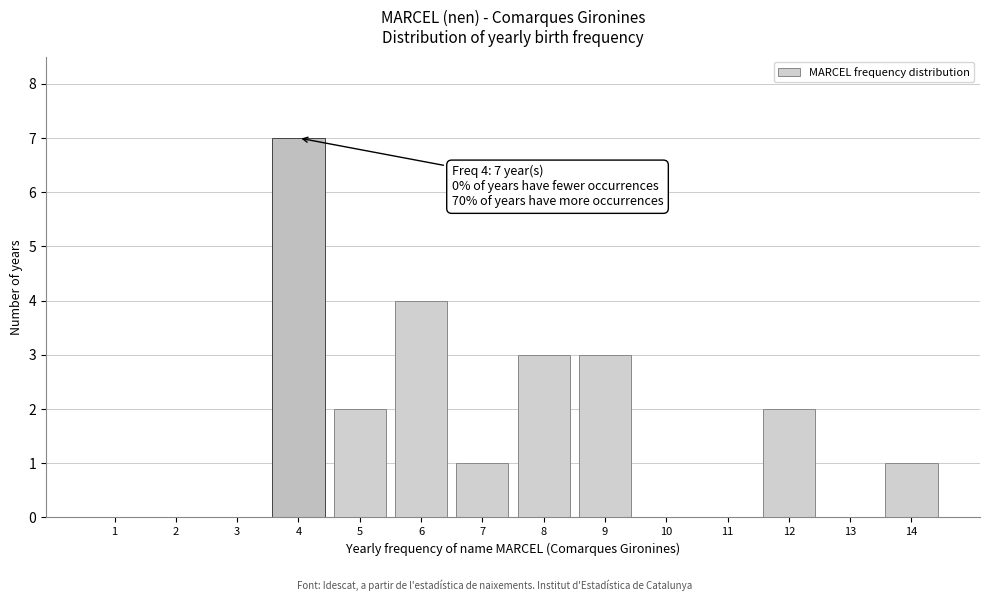

Reading right to left, transcribe all the data shown in this chart.

14=1	13=0	12=2	11=0	10=0	9=3	8=3	7=1	6=4	5=2	4=7	3=0	2=0	1=0